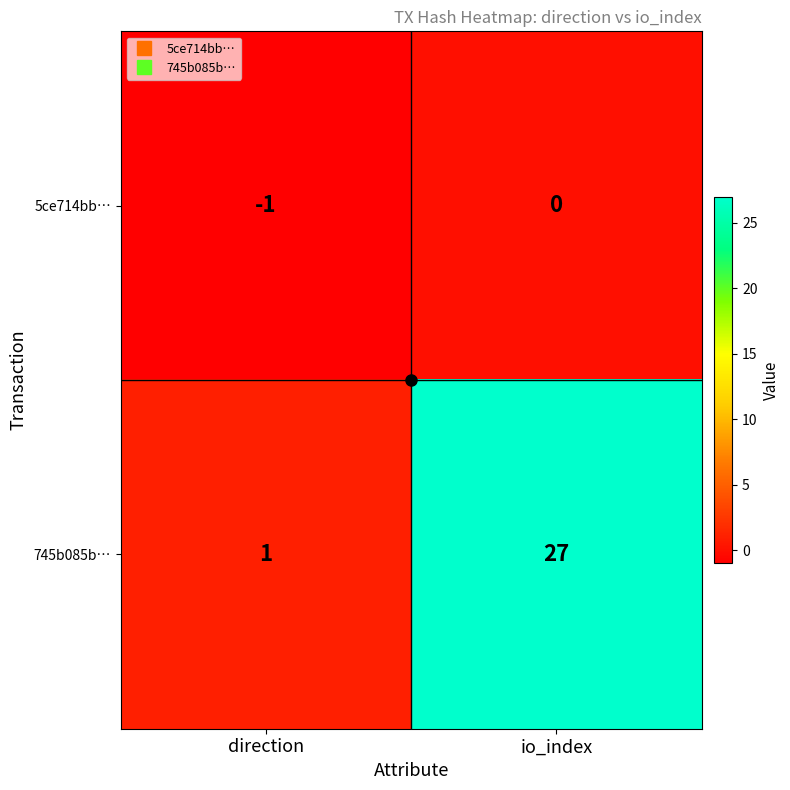

Rank the categories by 745b085b… value from lowest to highest.

direction, io_index